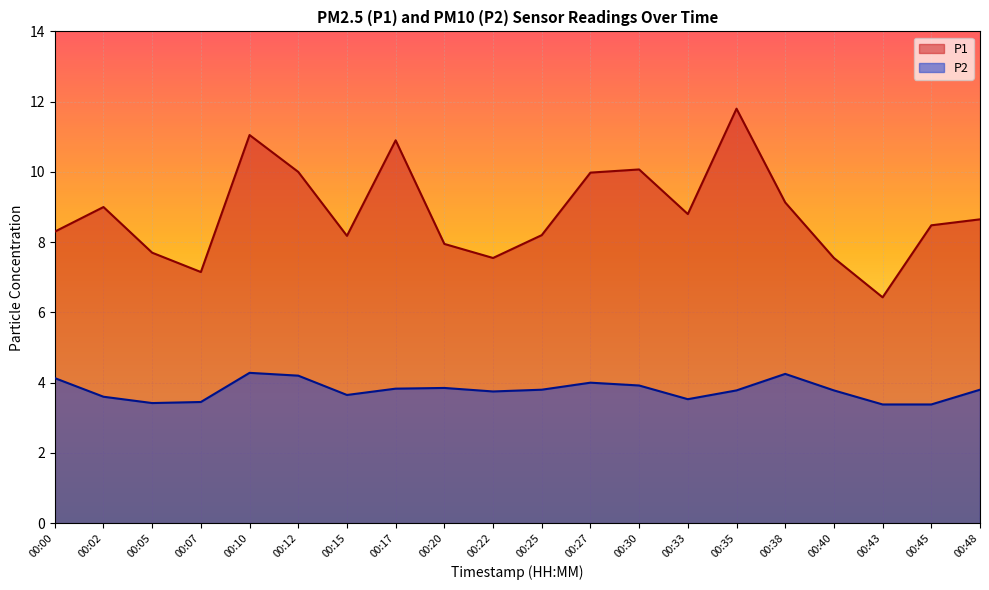

The value of P2 at 00:48 is 3.8. True or false?

True